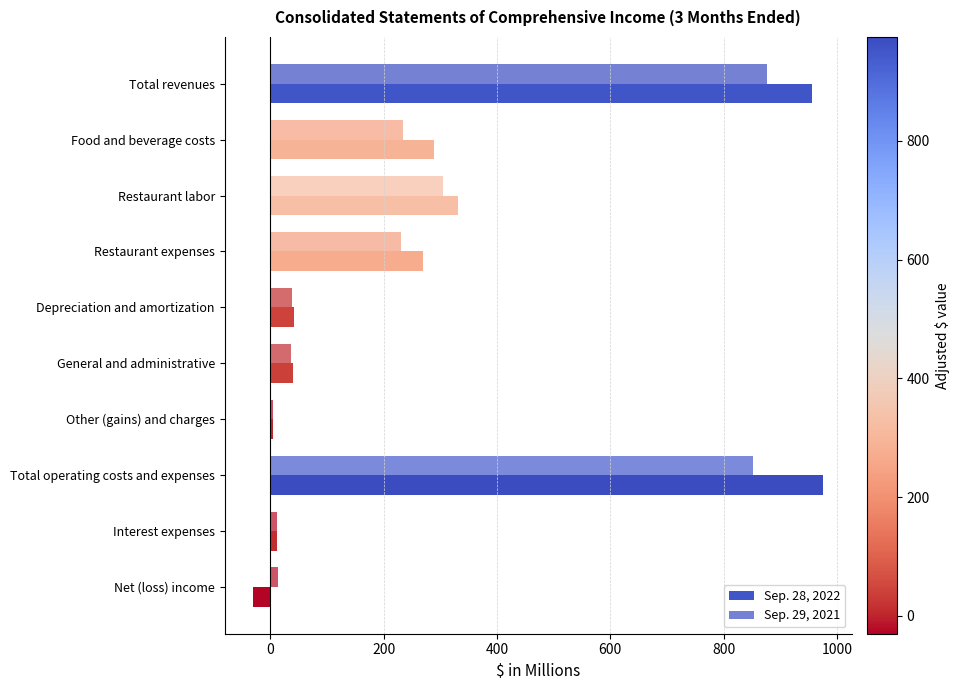

How many data points in Sep. 28, 2022 are less than 268?

5